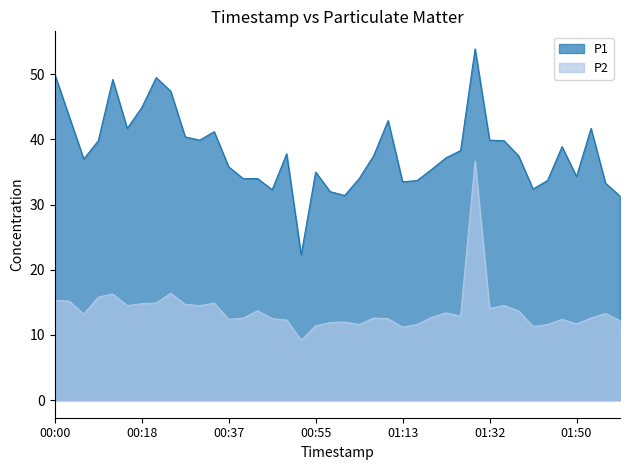

Rank the series at 01:28 from lowest to highest value.

P2, P1